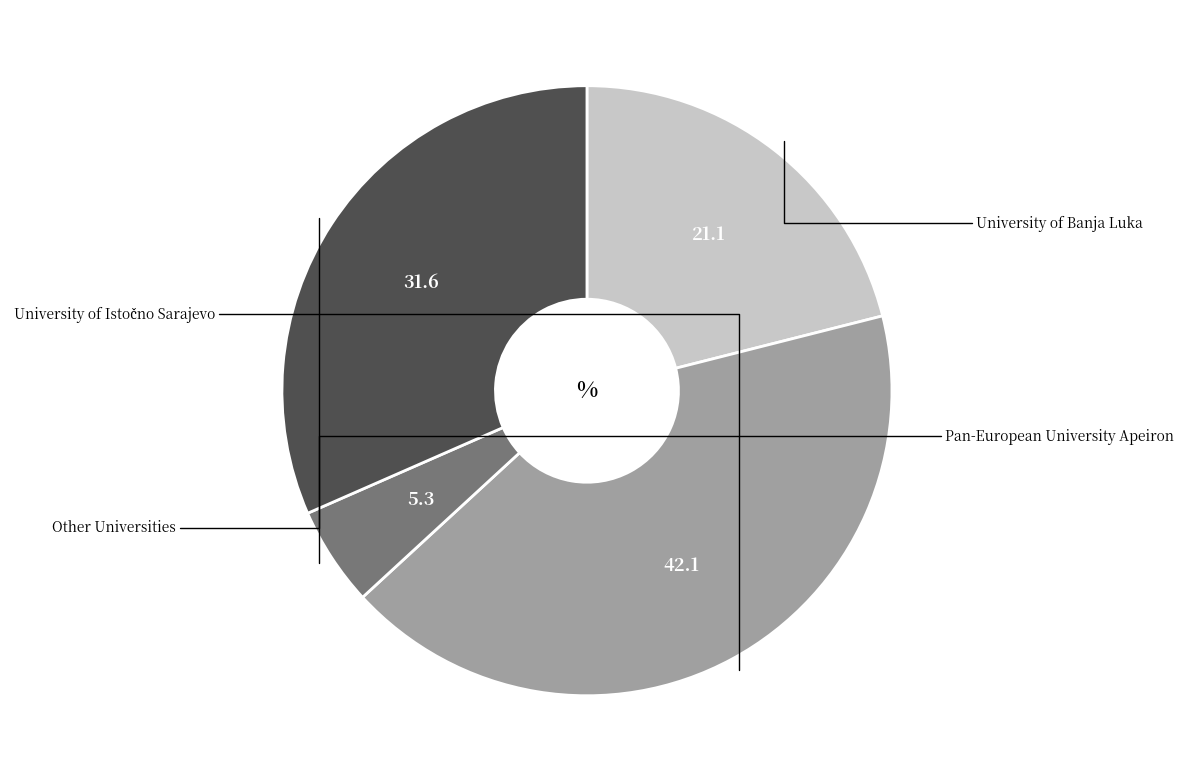

Is there any slice that represents more than half of the pie?

No